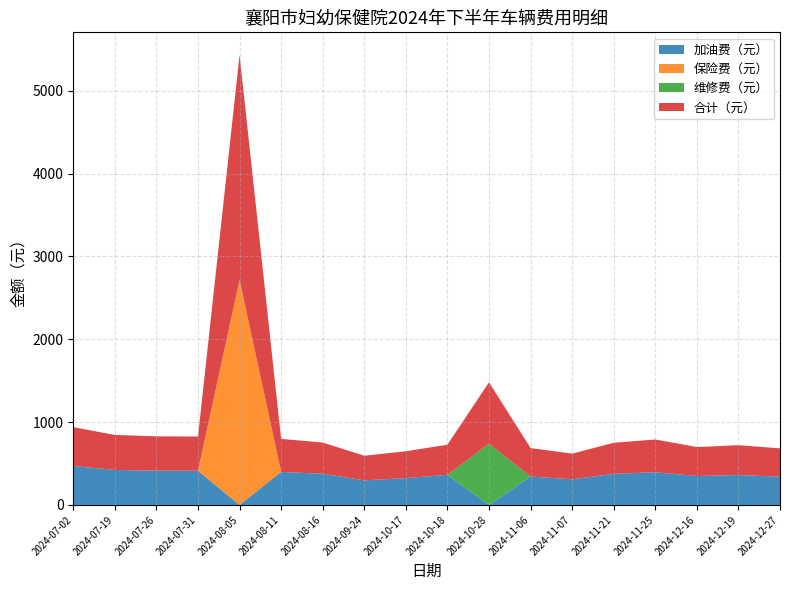

Reading left to right, list all the values displayed in this chart.

加油费（元）: 469.5	422.3	414.0	412.9	0.0	398.4	376.6	296.9	323.9	363.6	0.0	343.2	309.6	375.1	395.0	349.3	360.7	341.4
保险费（元）: 0.0	0.0	0.0	0.0	2716.1	0.0	0.0	0.0	0.0	0.0	0.0	0.0	0.0	0.0	0.0	0.0	0.0	0.0
维修费（元）: 0.0	0.0	0.0	0.0	0.0	0.0	0.0	0.0	0.0	0.0	740.0	0.0	0.0	0.0	0.0	0.0	0.0	0.0
合计（元）: 469.5	422.3	414.0	412.9	2716.1	398.4	376.6	296.9	323.9	363.6	740.0	343.2	309.6	375.1	395.0	349.3	360.7	341.4